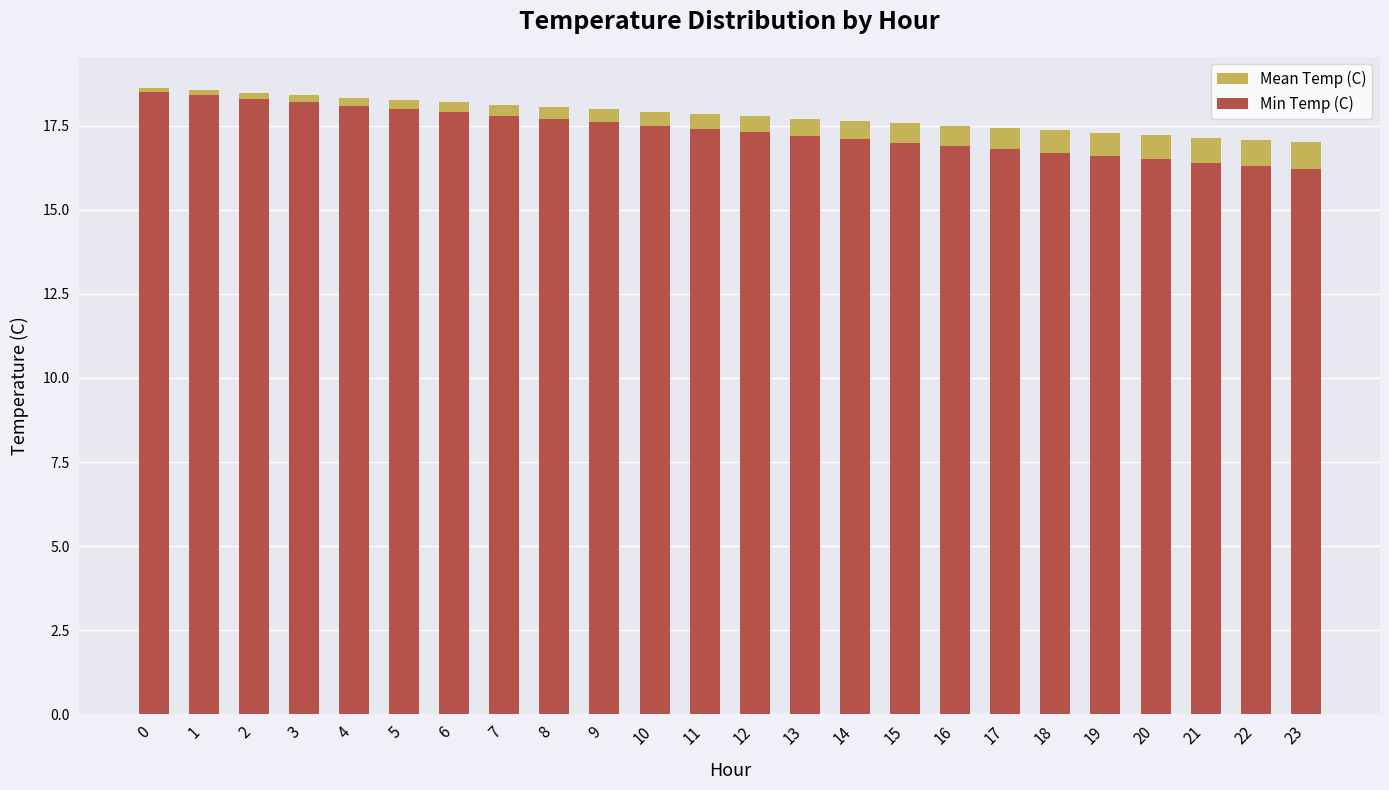

True or false: Mean Temp (C) has a value of 28.3 at 1.

False